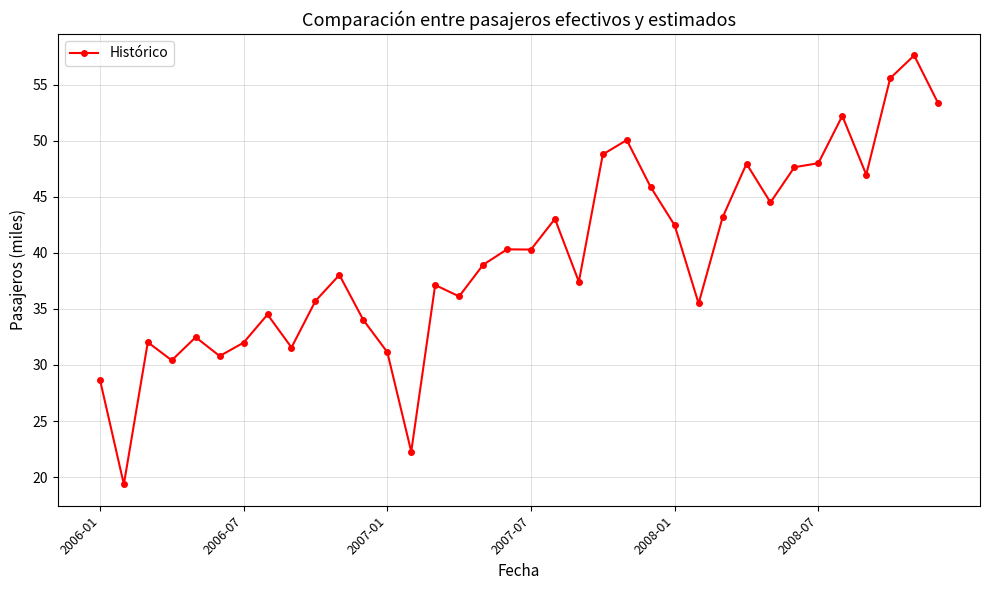

What is the smallest value displayed?

19.4